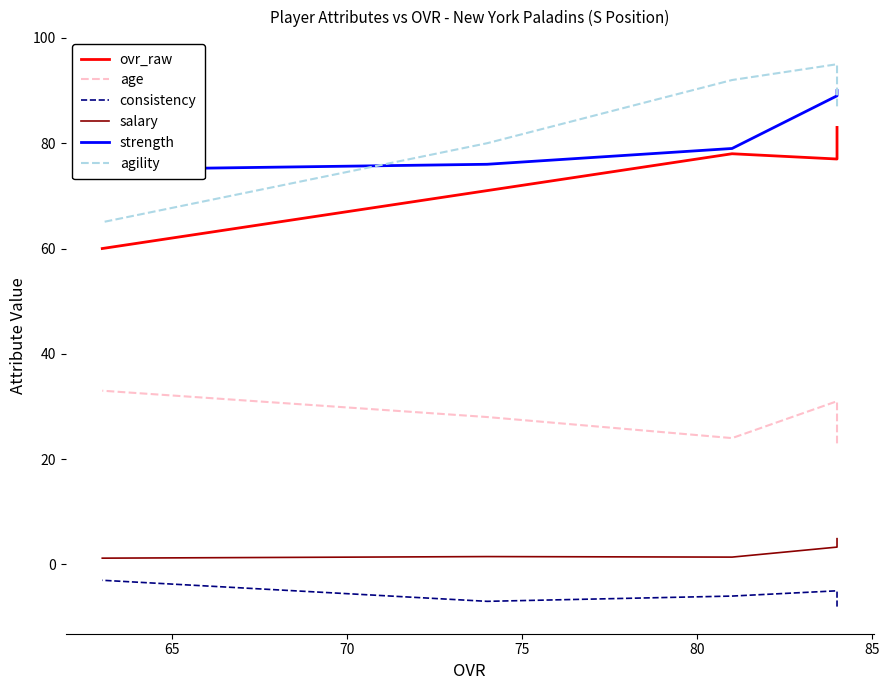

What is the minimum value shown in the chart?

-8.0